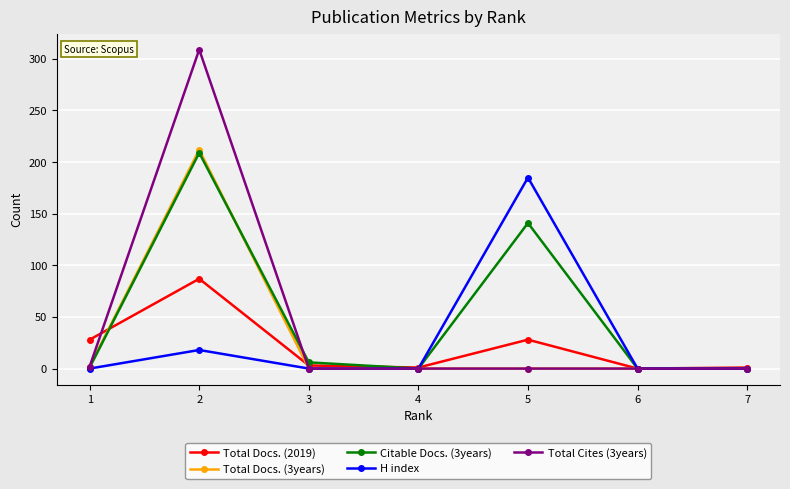

What is the maximum value shown in the chart?

309